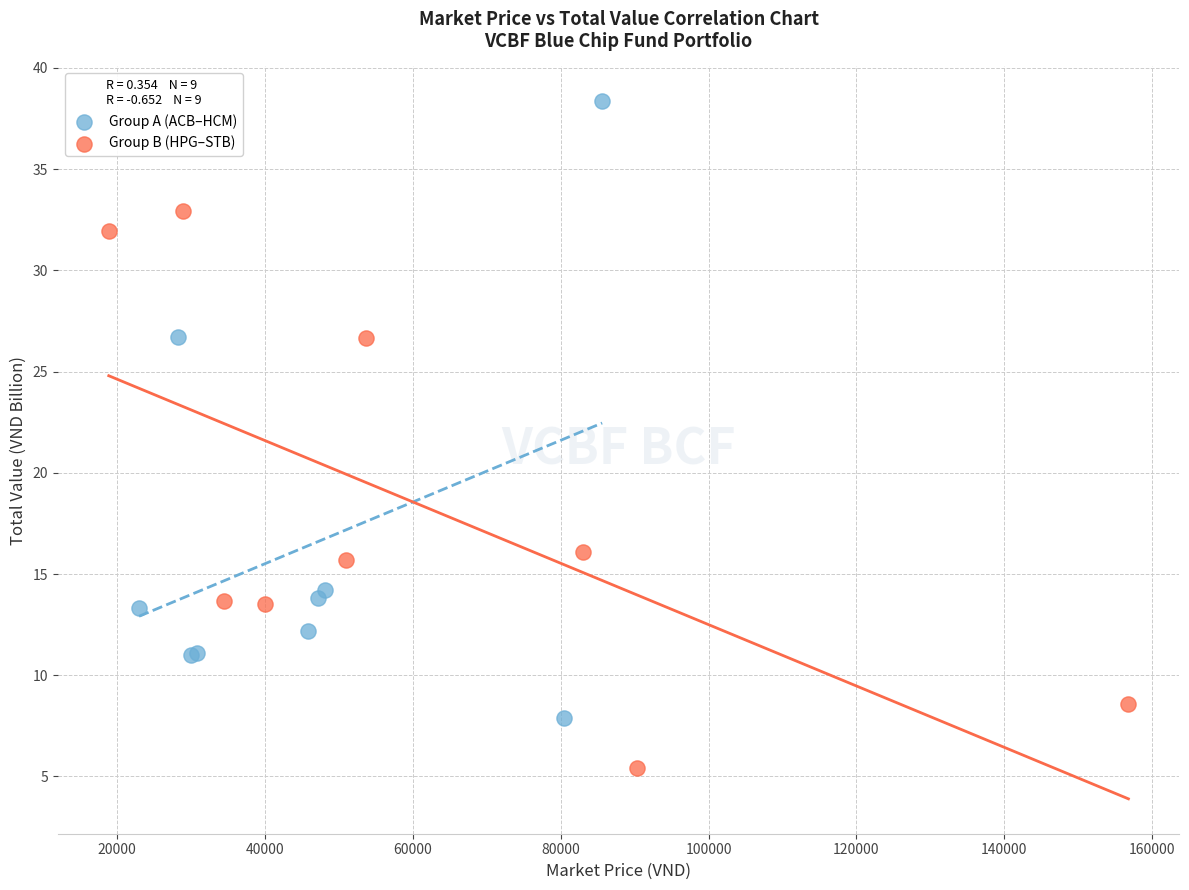

Which series reaches the maximum Y coordinate?

Group A (ACB–HCM)